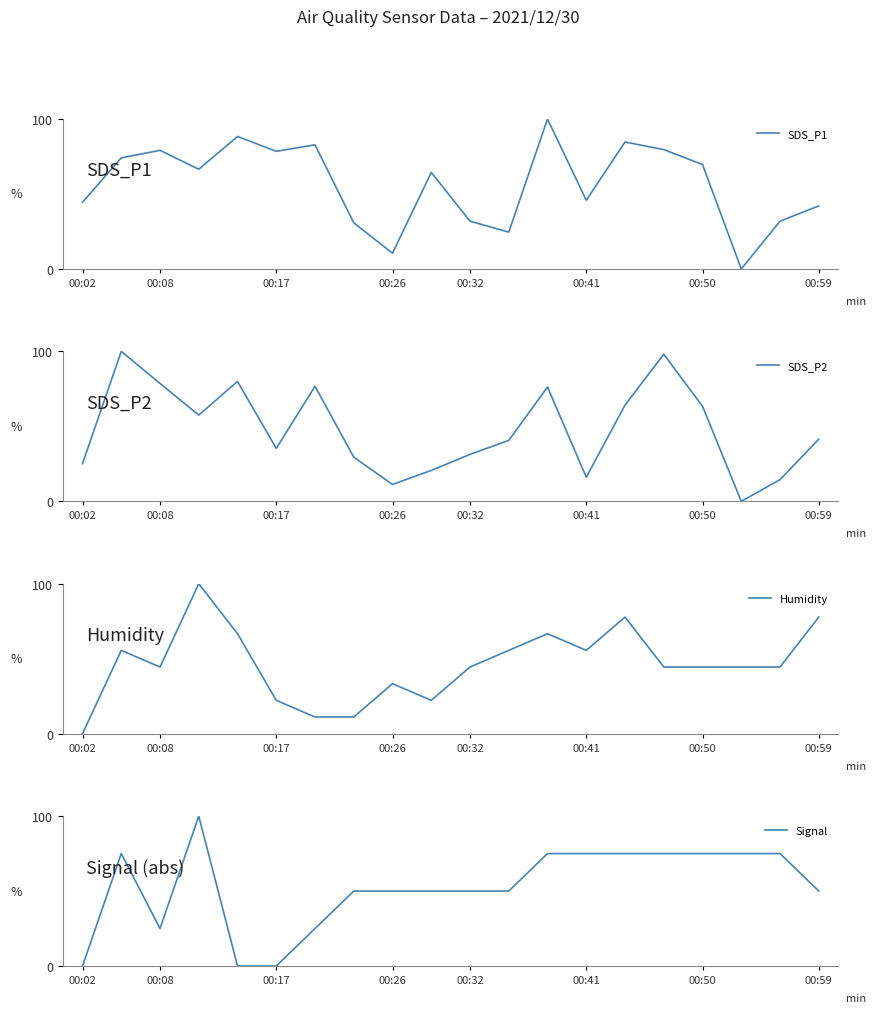

At how many categories does at least one series exceed 35?

20